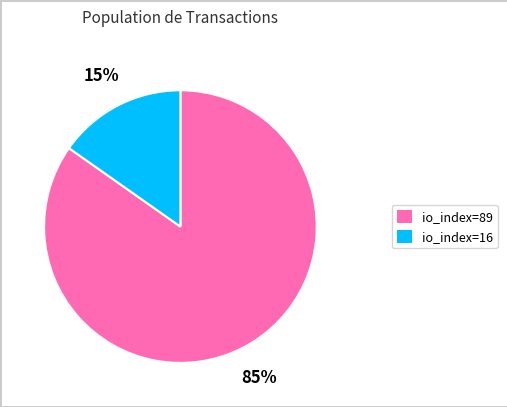

Is the sum of io_index=89 and io_index=16 greater than half?

Yes